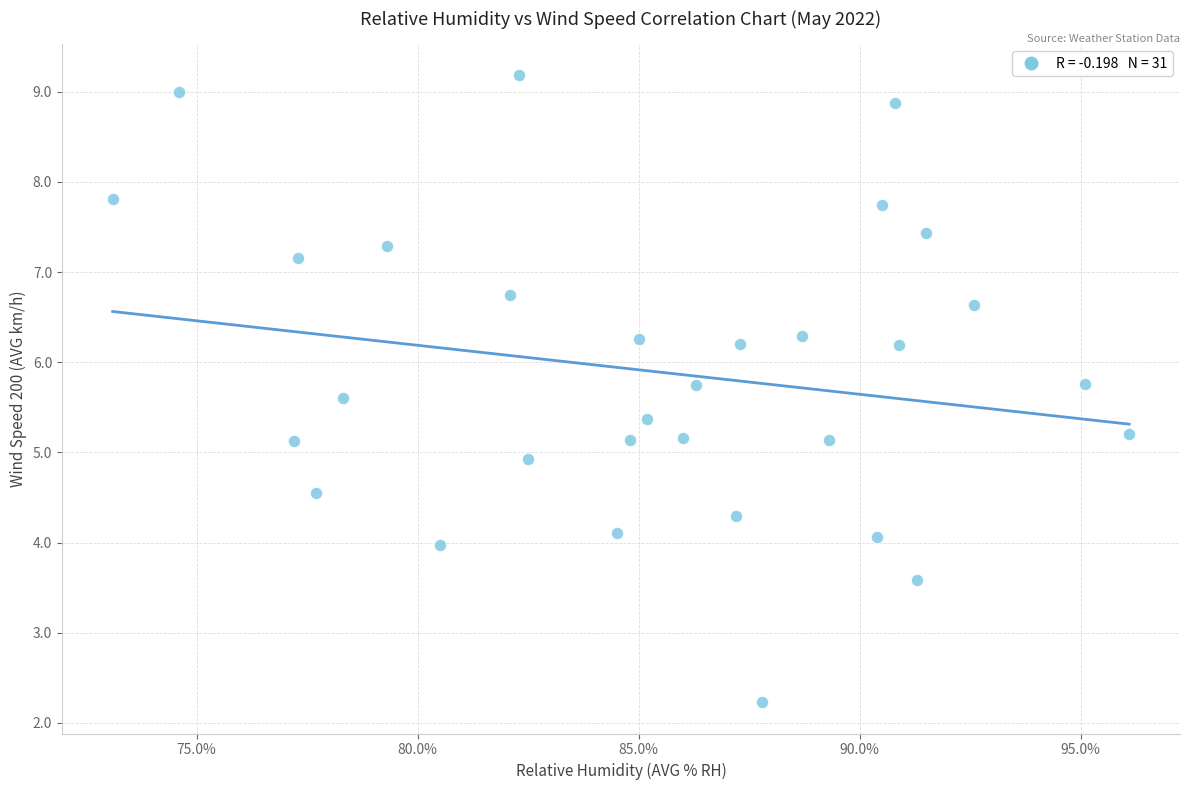

What is the range of X values (max minus min)?

23.0